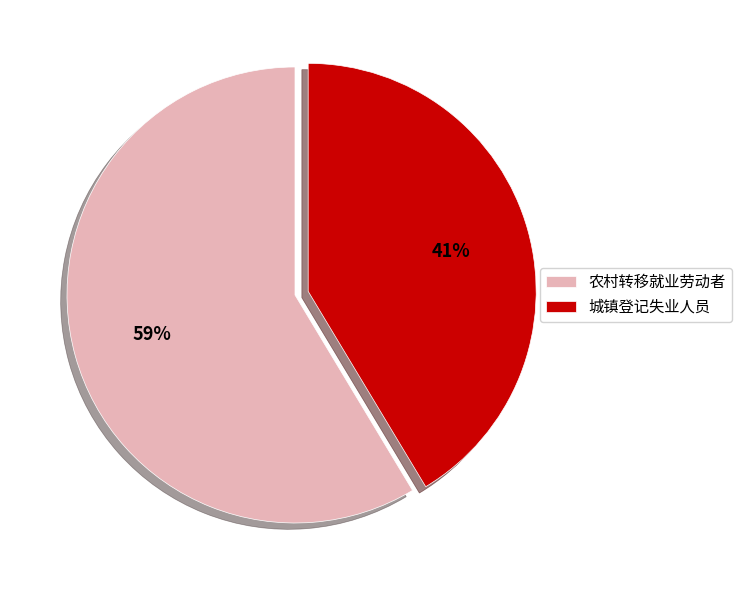

What is the ratio of the value at 农村转移就业劳动者 to the value at 城镇登记失业人员?

1.4